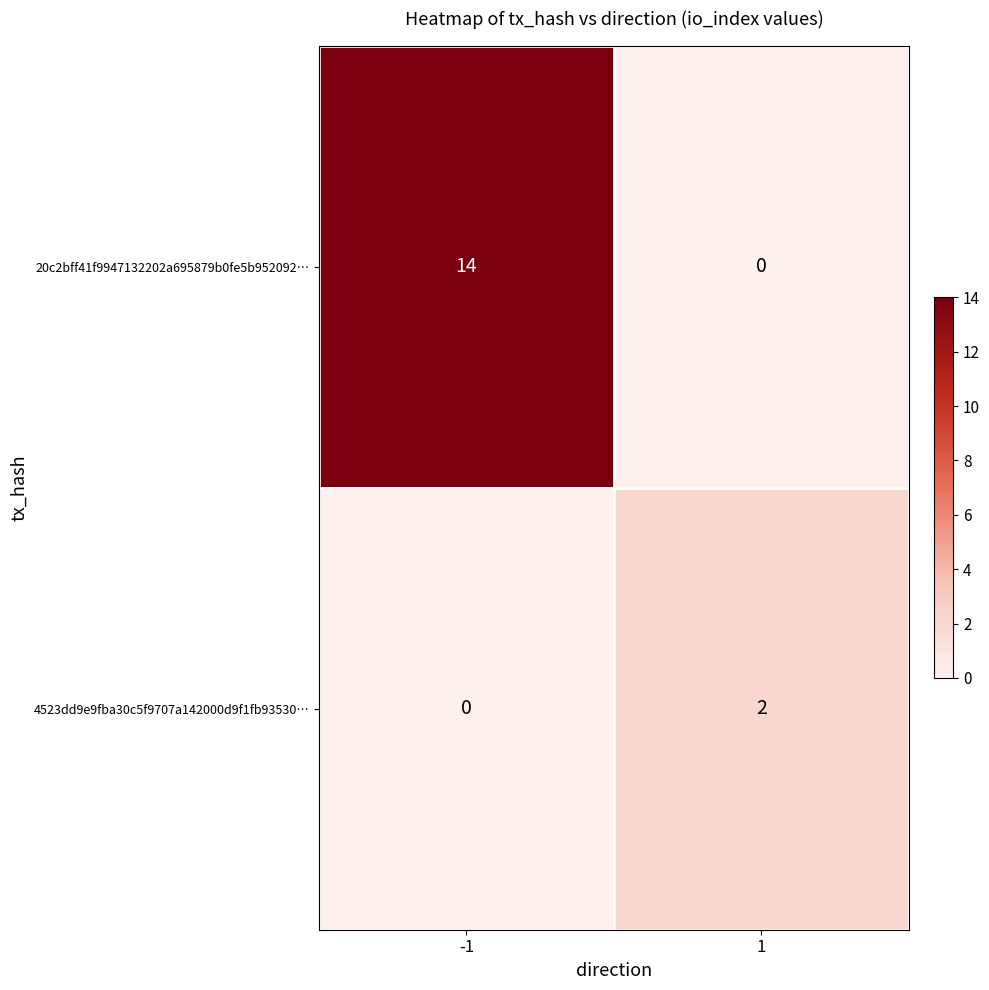

Which series has the largest total across all categories?

20c2bff41f9947132202a695879b0fe5b952092…